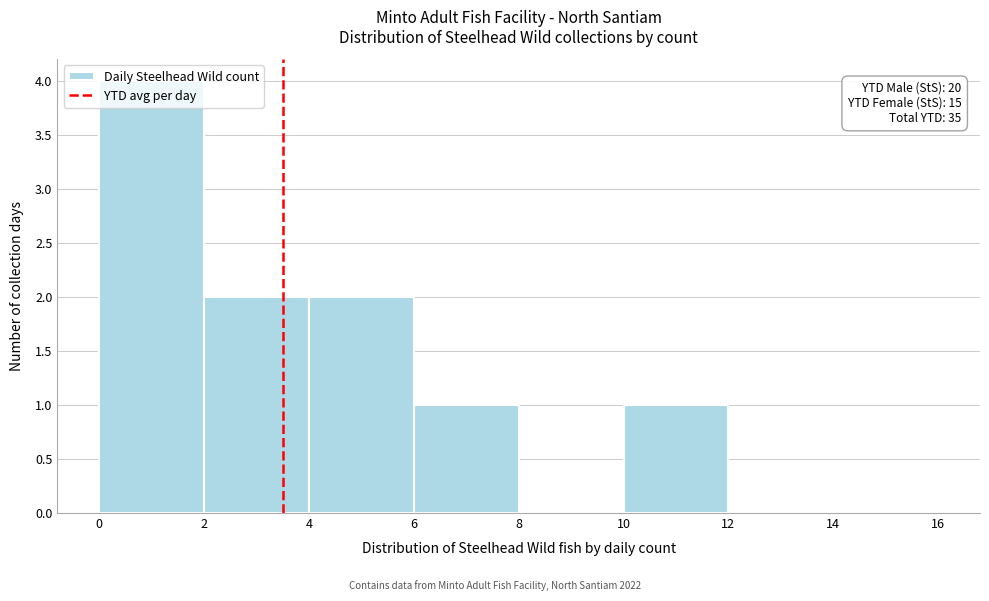

Which range on the x-axis has the tallest bar?

0 to 2